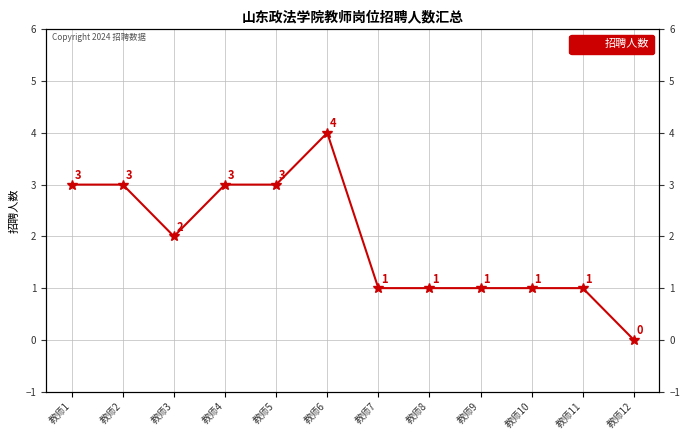

Where is the data nearest to the value 2?

教师3